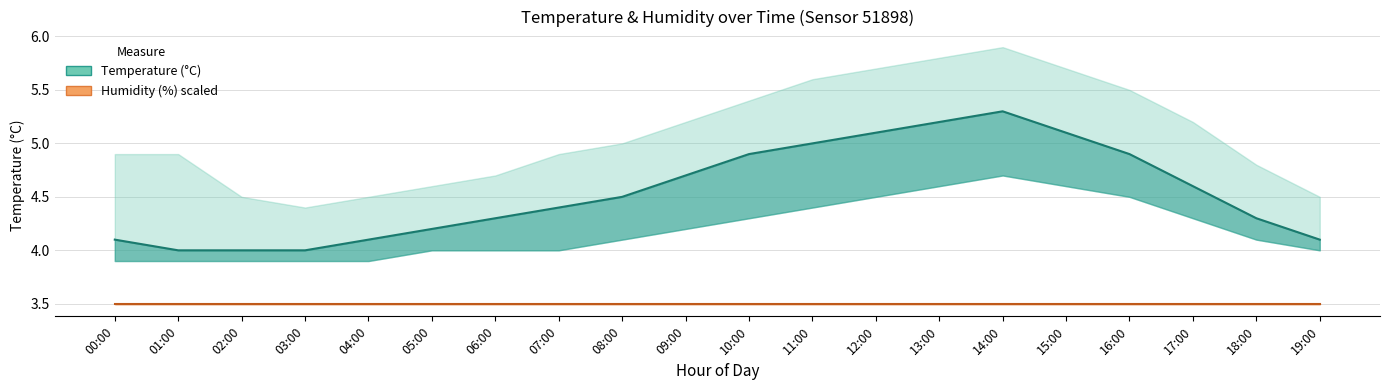

At which category is the sum across all series the highest?

14:00